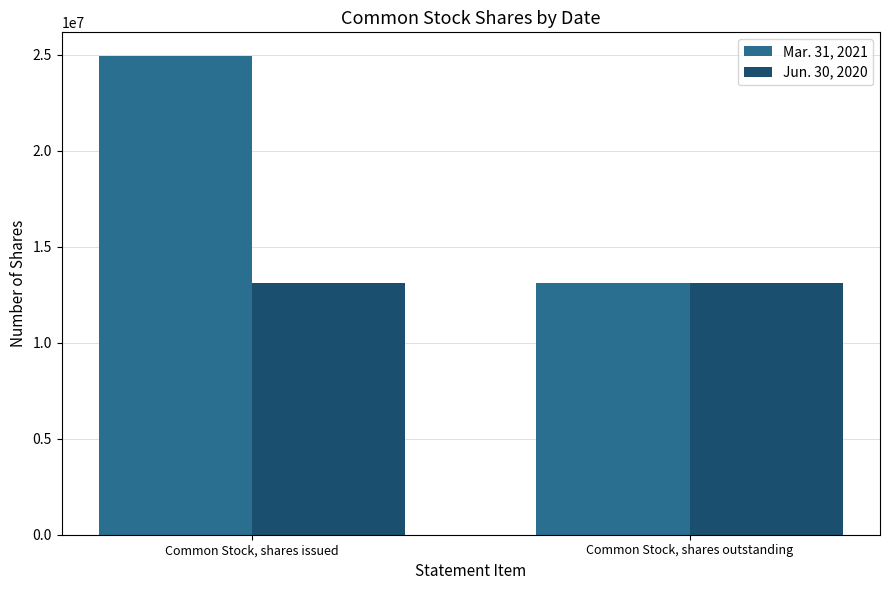

At how many categories does at least one series exceed 17100650?

1